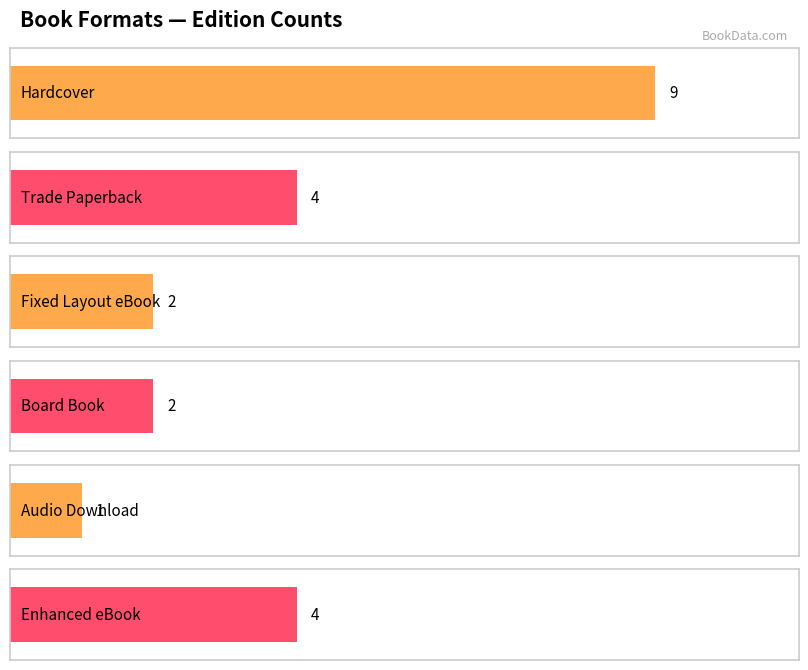

Is it true that the value at Trade Paperback is 4?

True